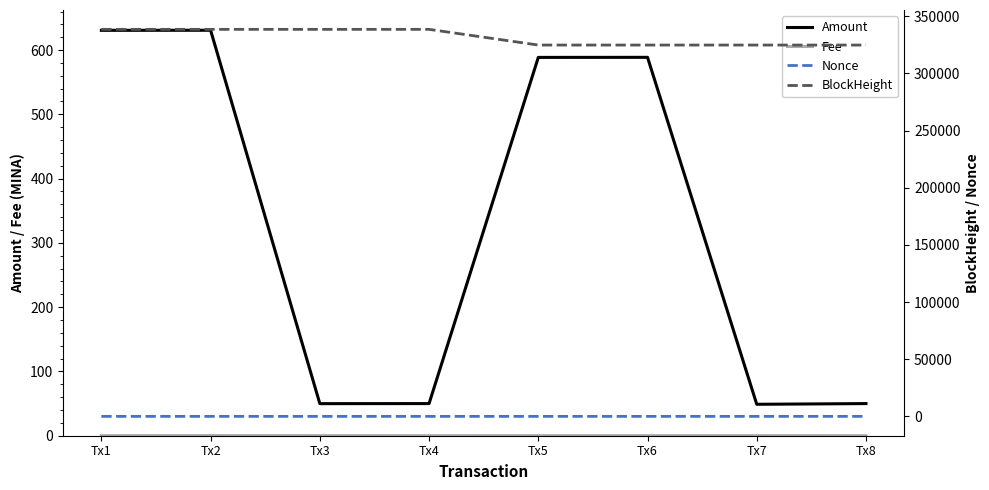

What is the difference between the BlockHeight values at Tx7 and Tx2?

13734.0